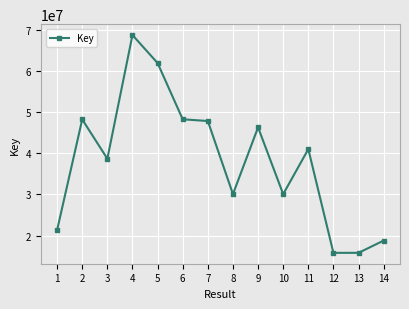

What is the greatest value displayed?

68701688